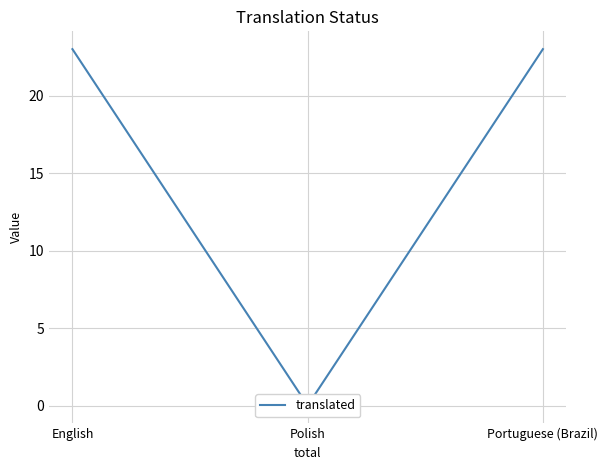

List the labels in order of value, smallest first.

Polish, English, Portuguese (Brazil)